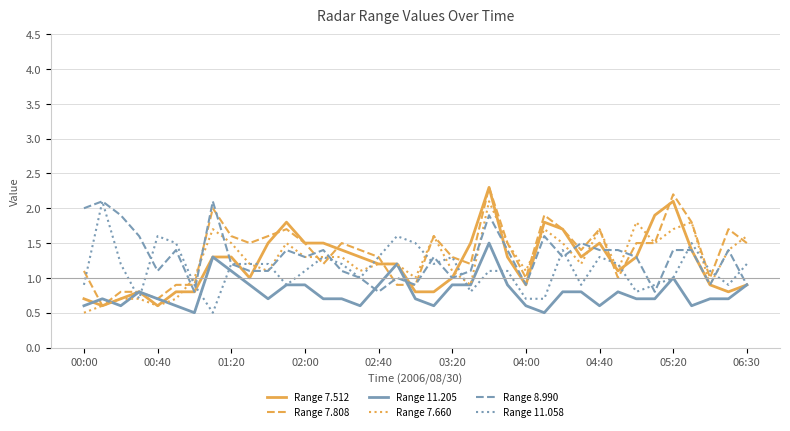

What is the maximum value for Range 11.058?

2.1